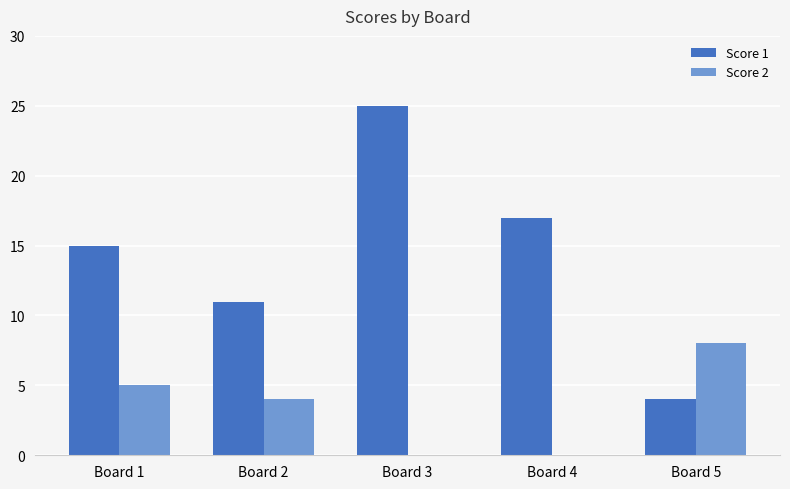

Which series has the largest range (max minus min)?

Score 1